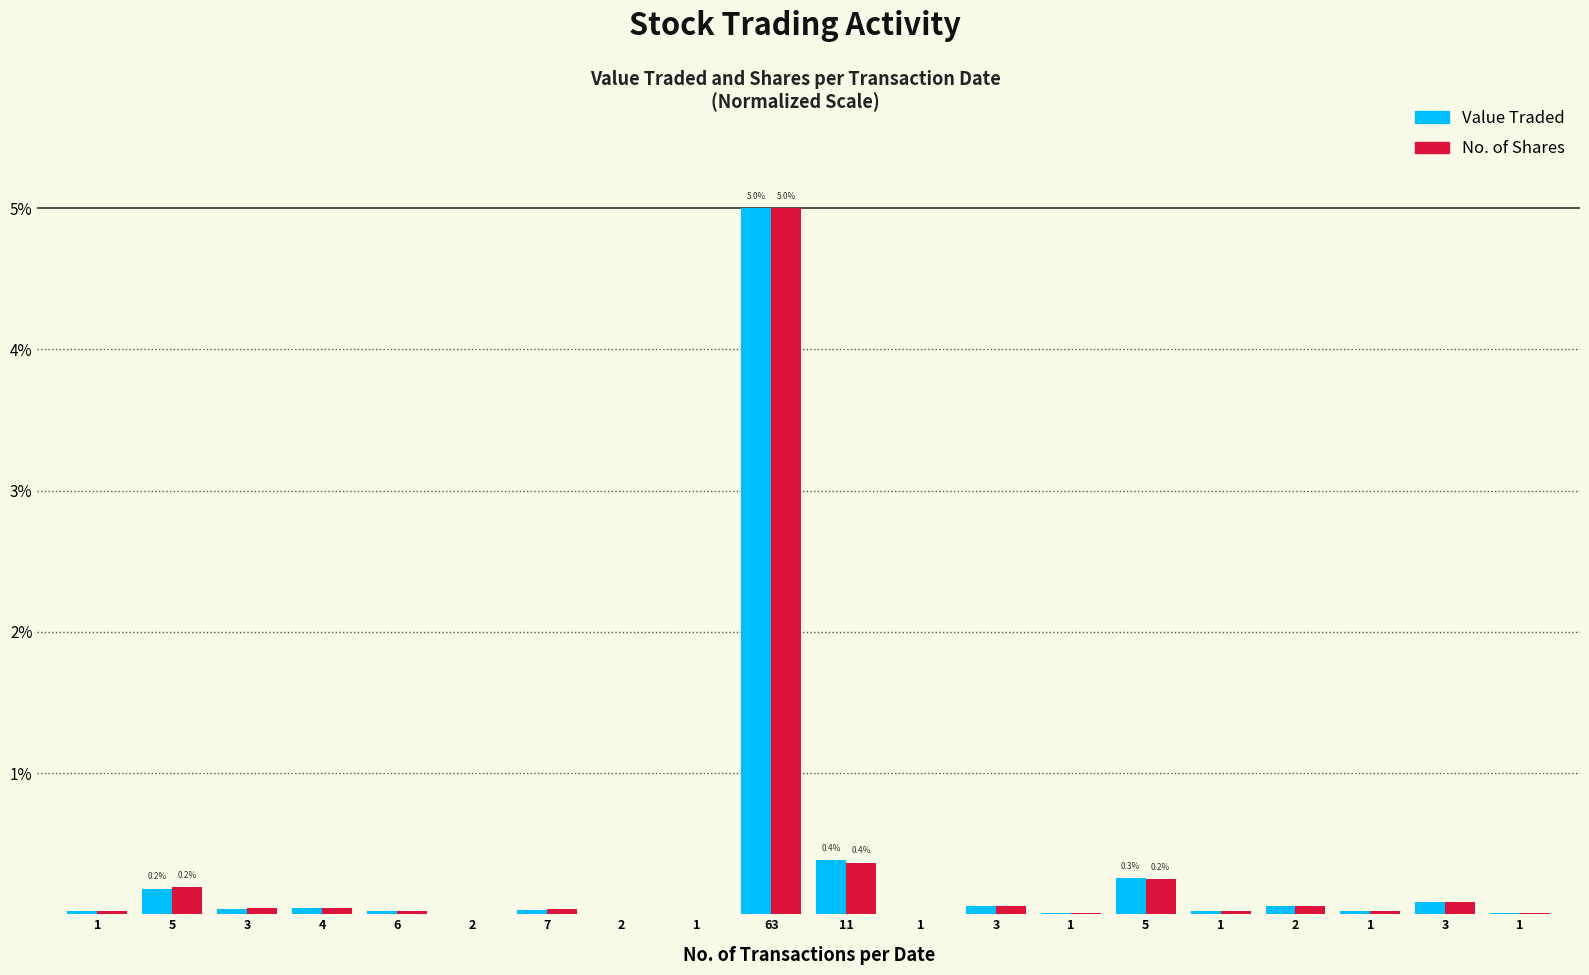

At which category is the sum across all series the highest?

63